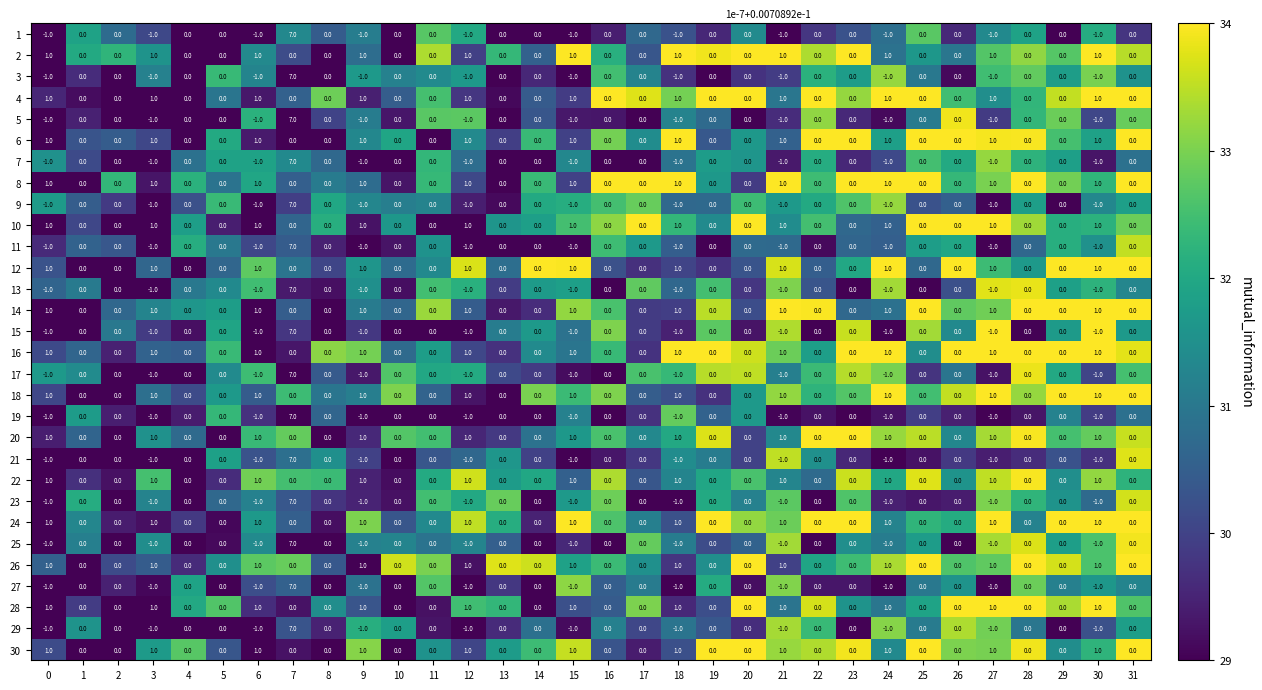

At which category is the sum across all series the highest?

7